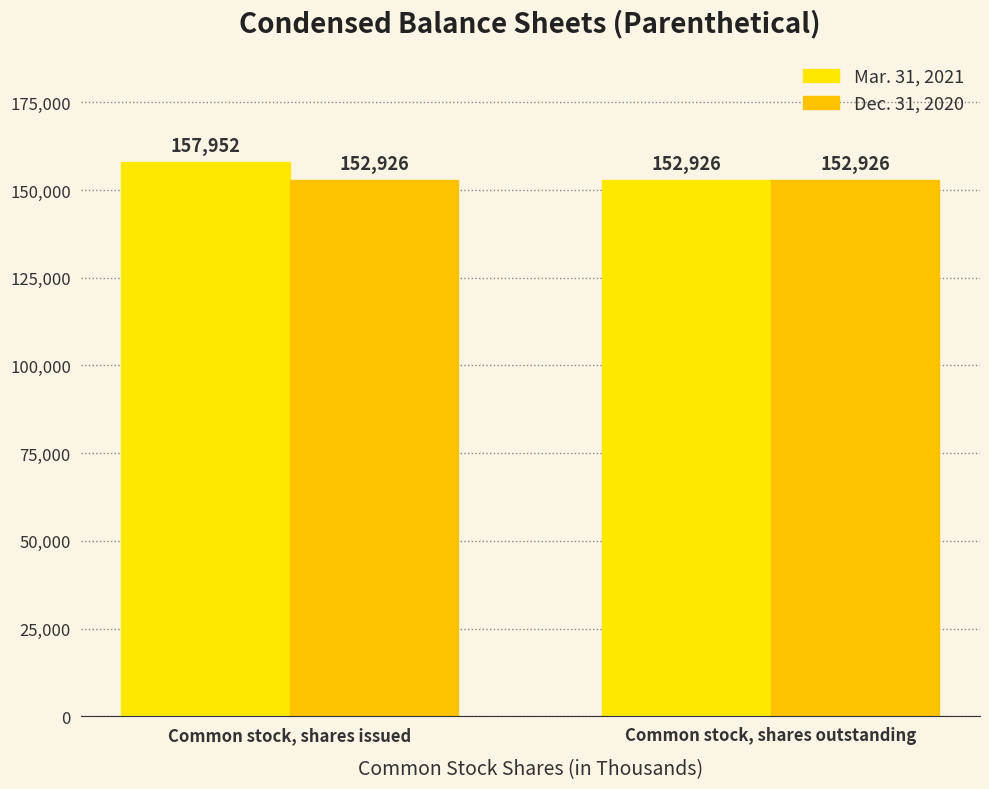

Rank the series by their maximum value, from lowest to highest.

Dec. 31, 2020, Mar. 31, 2021